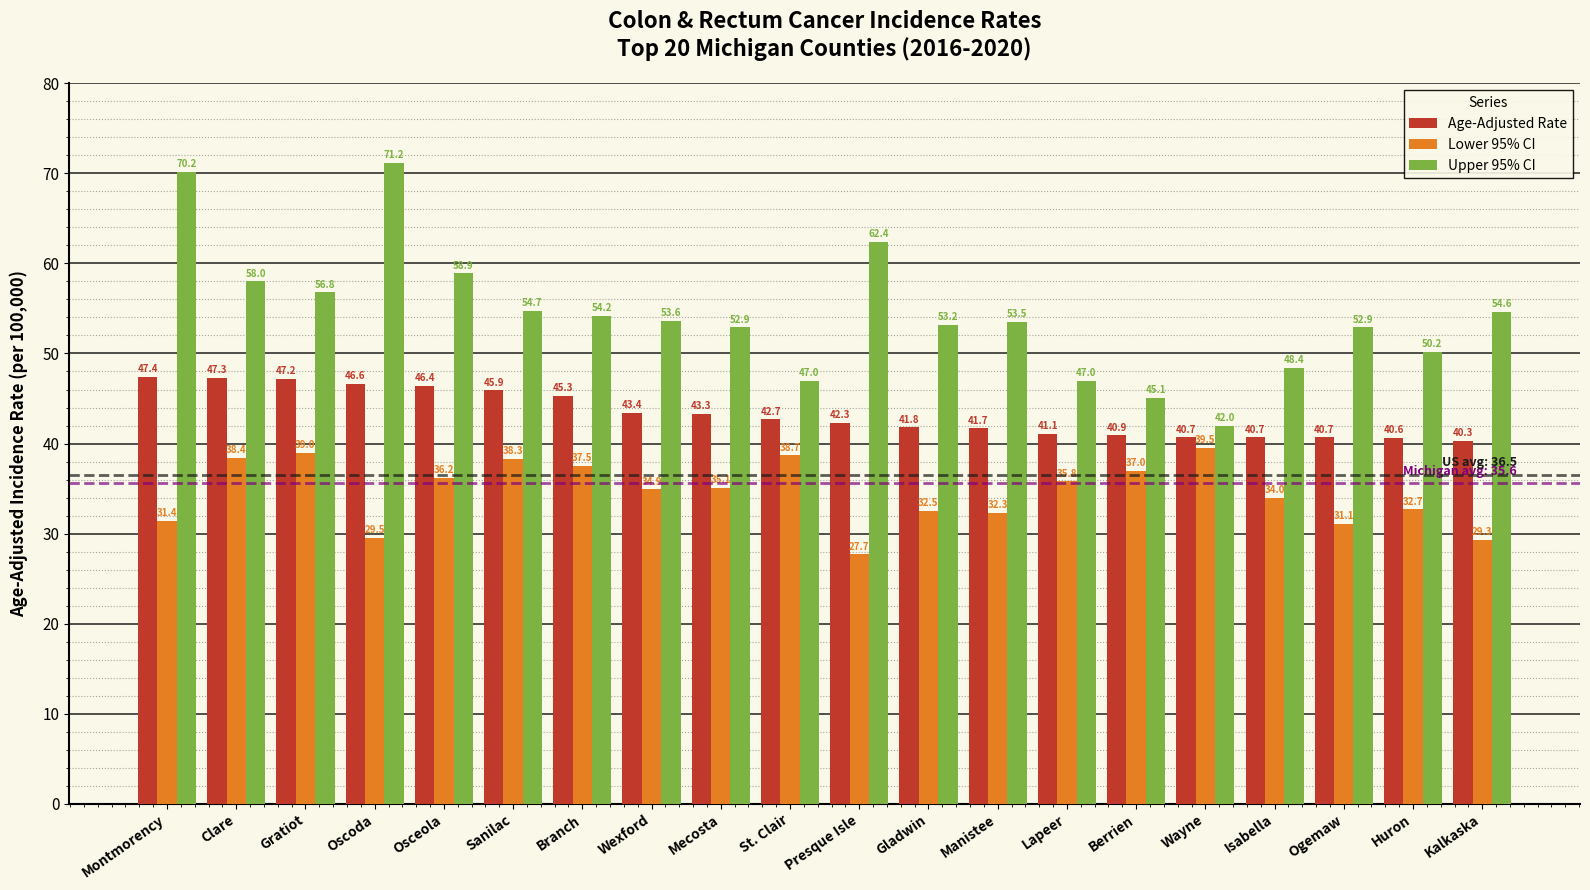

What are all the series names shown in the legend?

Age-Adjusted Rate, Lower 95% CI, Upper 95% CI